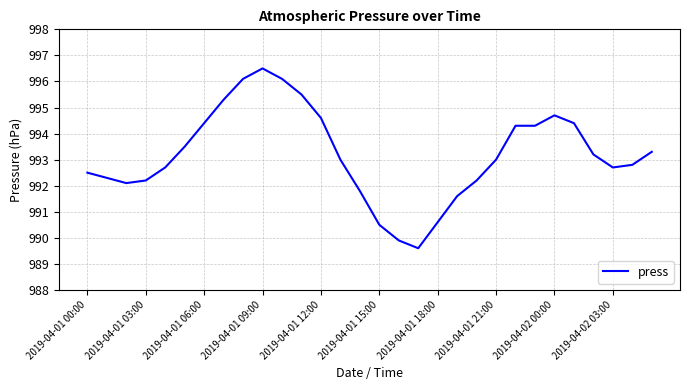

What is the minimum value shown in the chart?

989.6